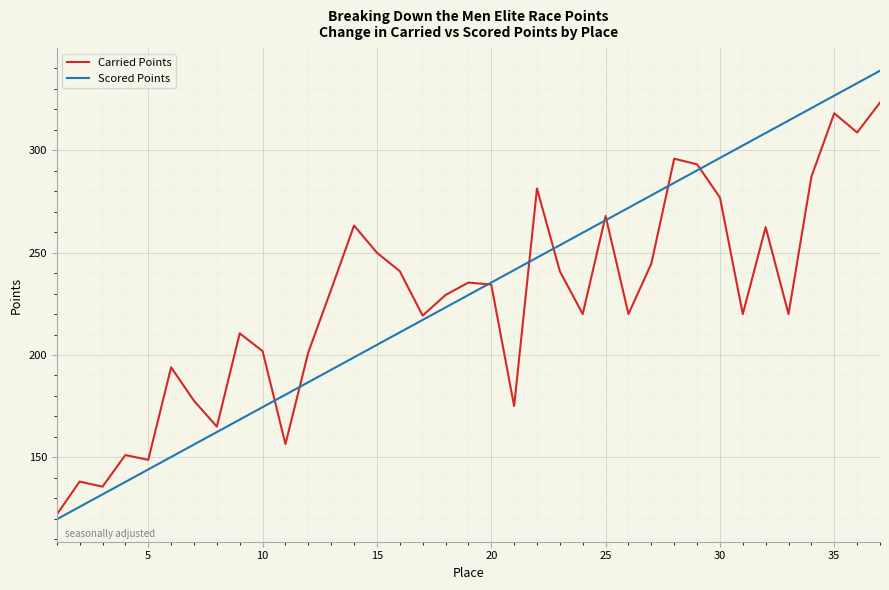

Which series has the largest range (max minus min)?

Scored Points